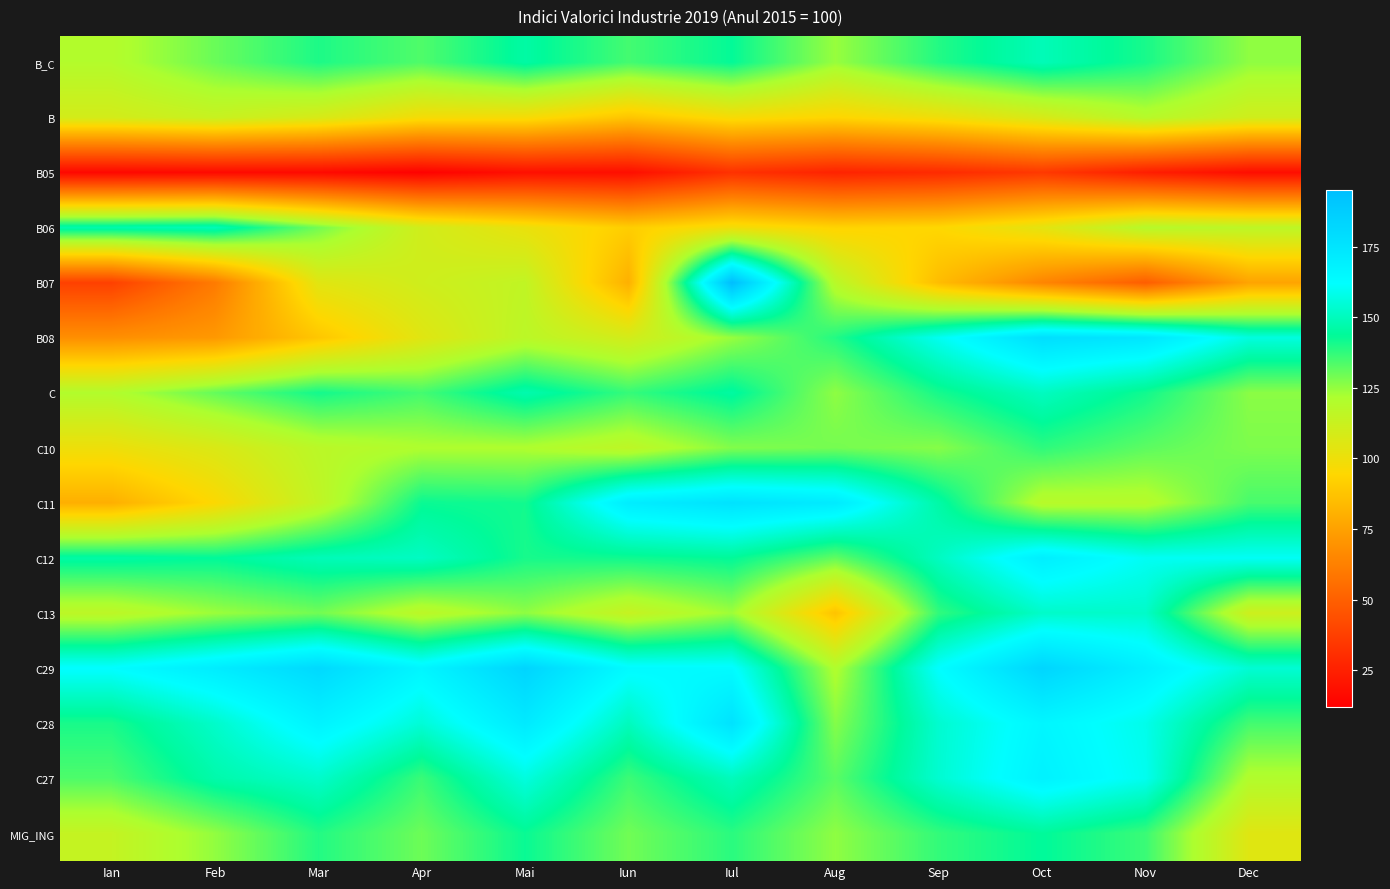

At which category is the sum across all series the highest?

Iul